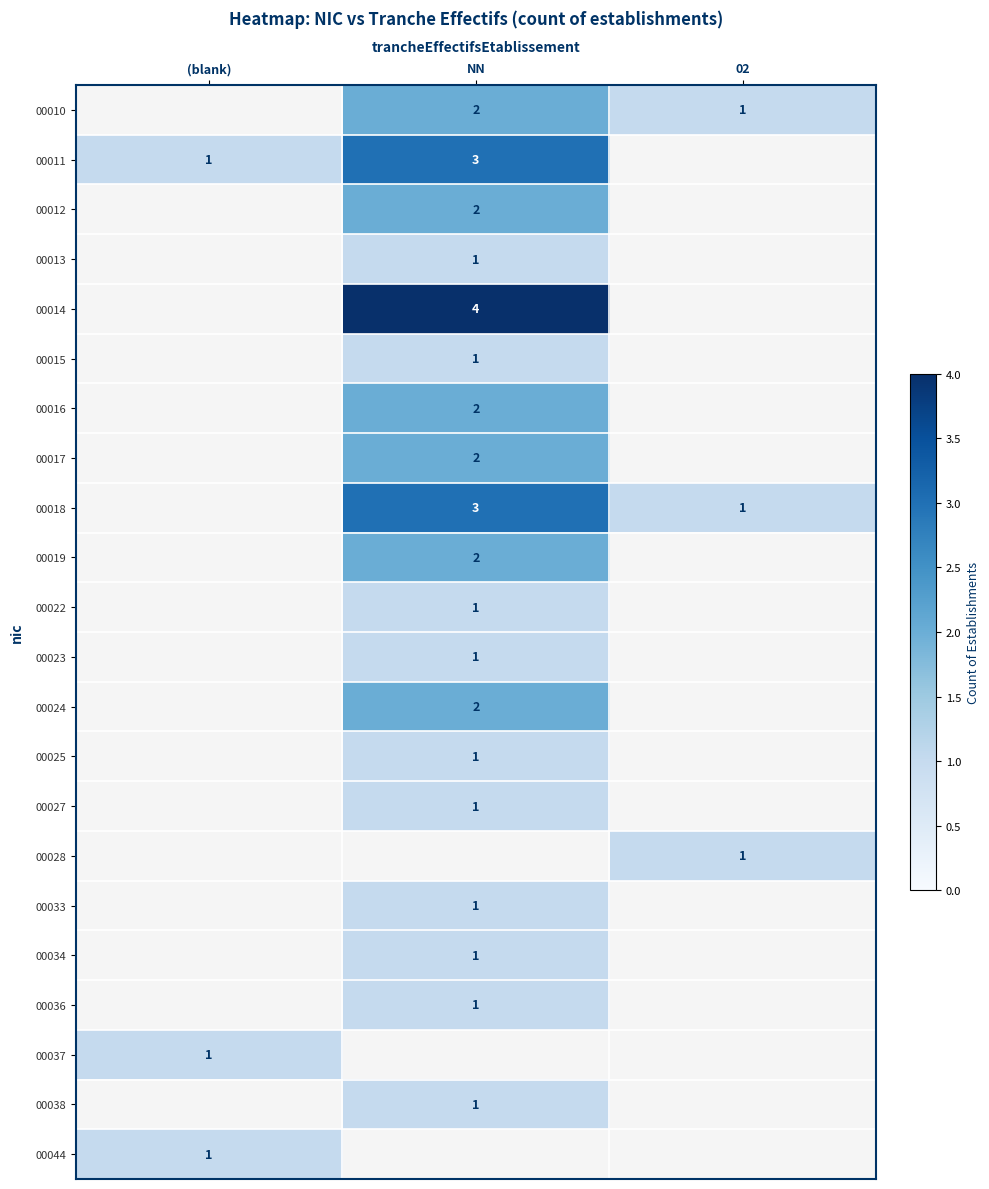

True or false: 00013 has a value of 1 at NN.

True